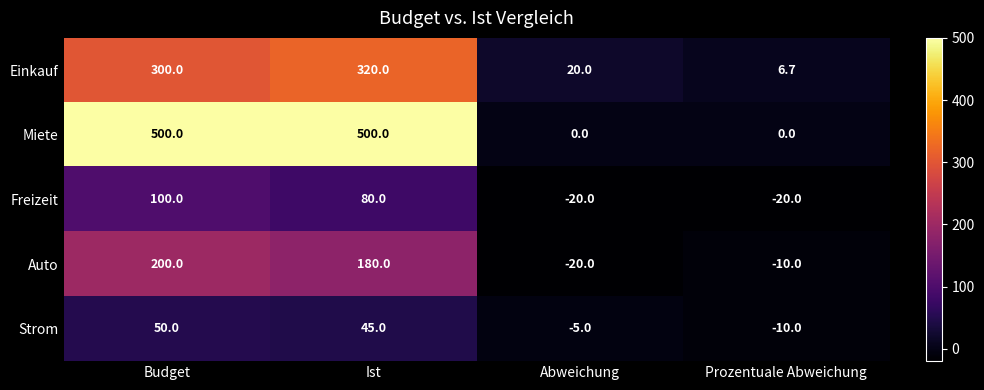

How many data points does each series have?

4